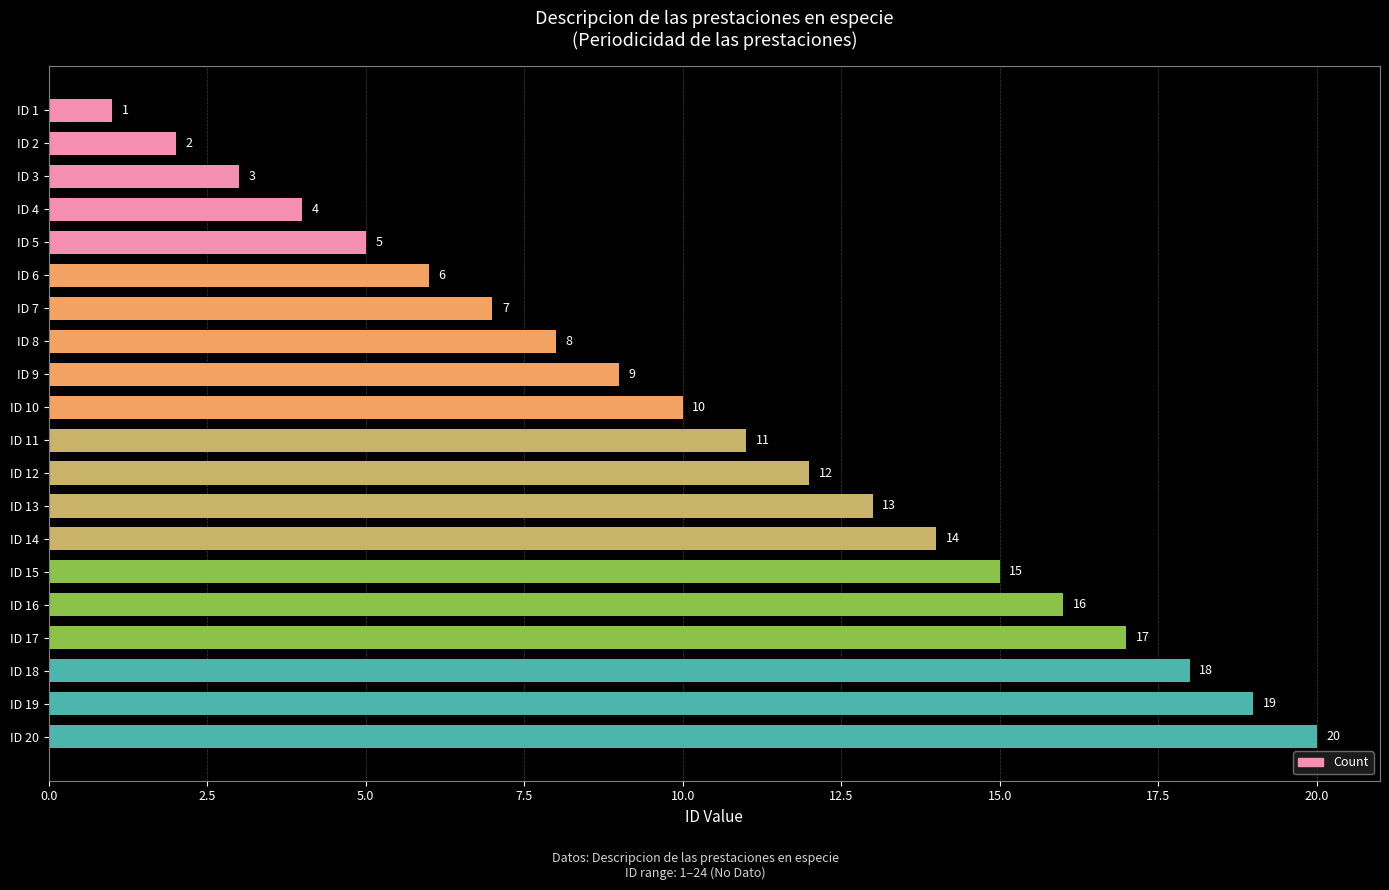

How many data points does each series have?

20